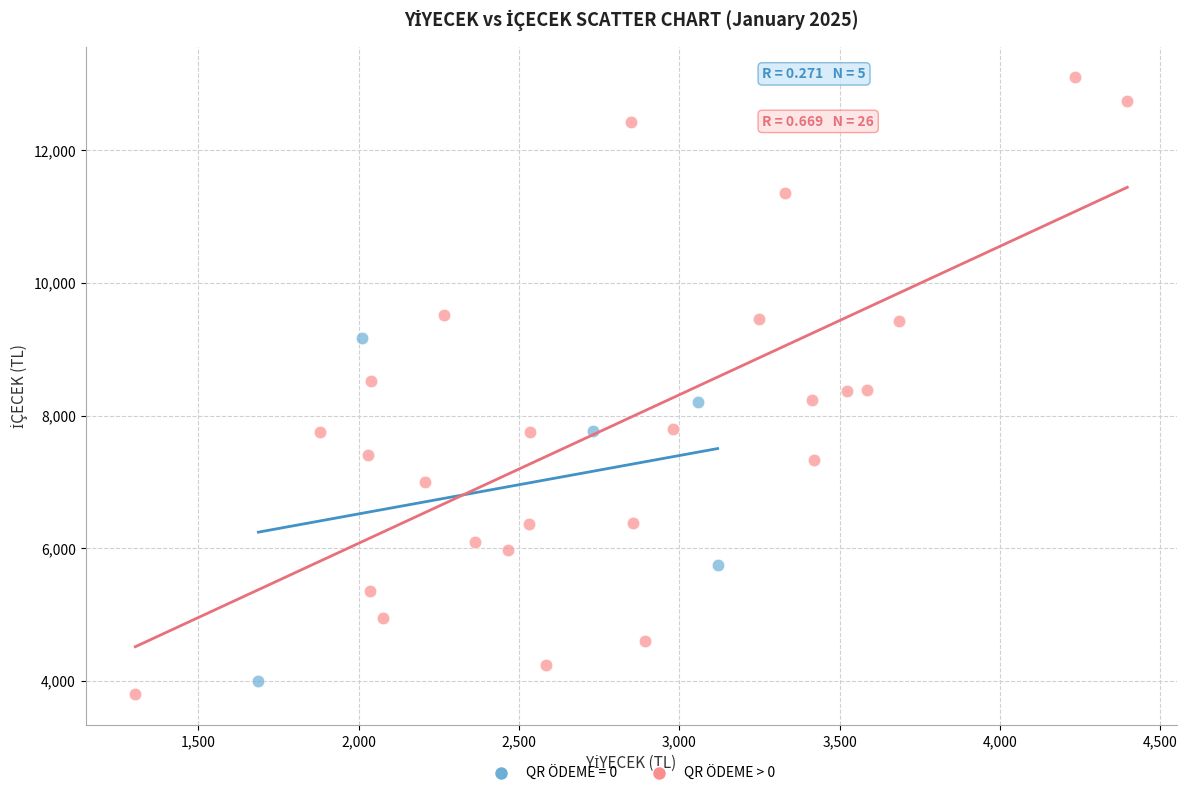

Which series has the largest Y range (max minus min)?

QR ÖDEME > 0